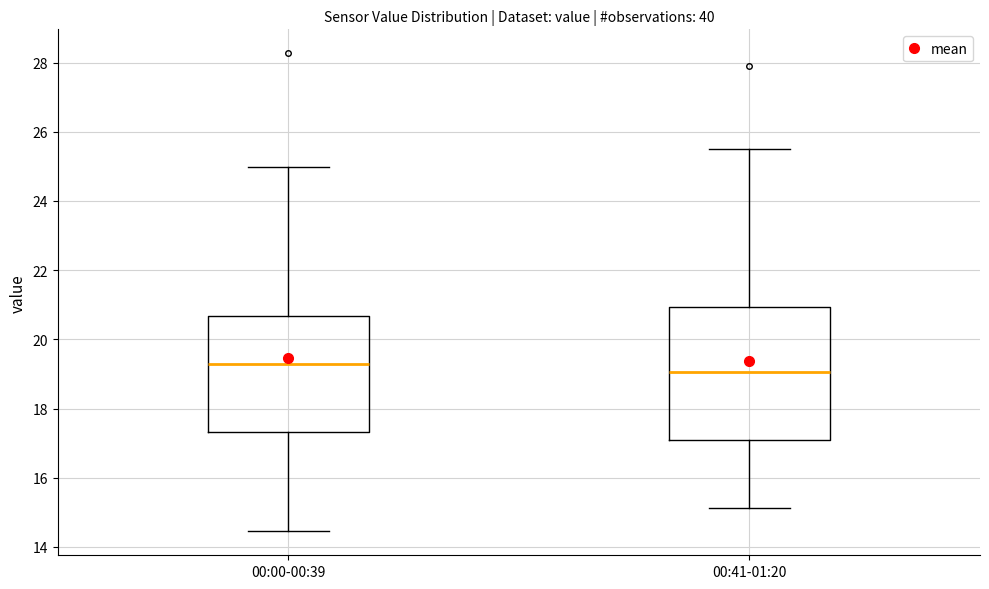

Reading left to right, read every box against the y-axis: the position of its median line, the range the box covers, and the ends of its whiskers. The values are not printed on the chart, so give them approximately, as read against the axis.

00:00-00:39: median 19.4, box 17.4 to 20.6, whiskers 14.4 to 25.0
00:41-01:20: median 19.0, box 17.0 to 21.0, whiskers 15.2 to 25.4